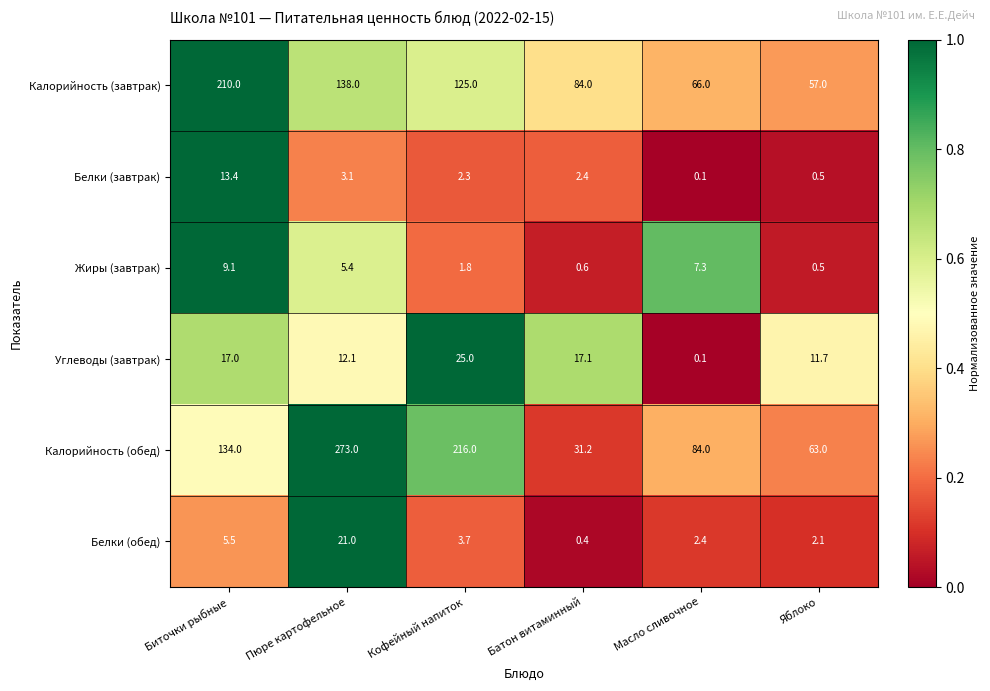

List the series in order of their peak value, lowest first.

Жиры (завтрак), Белки (завтрак), Белки (обед), Углеводы (завтрак), Калорийность (завтрак), Калорийность (обед)